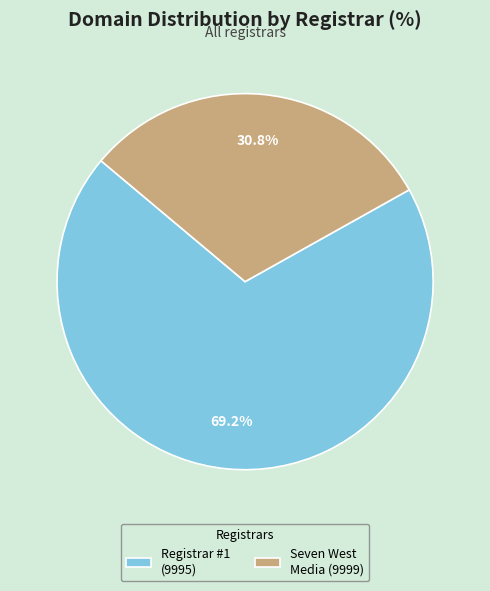

Which has a higher value, Seven West Media (9999) or Registrar #1 (9995)?

Registrar #1 (9995)